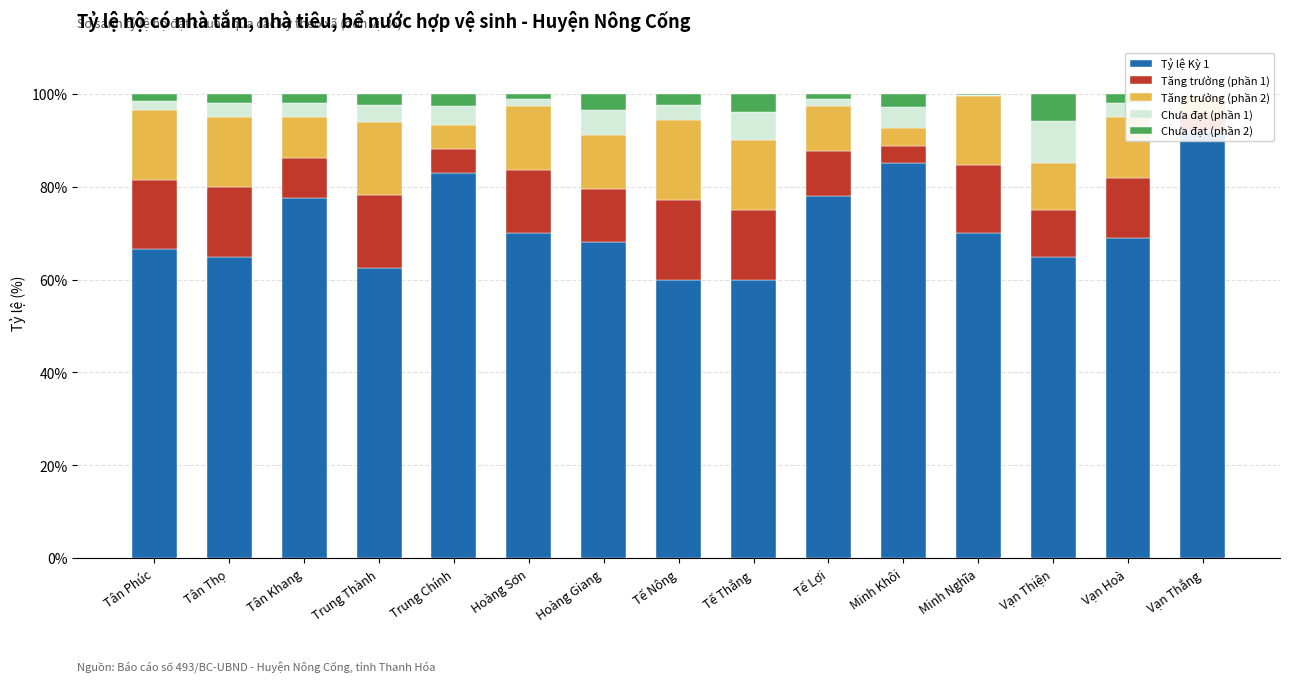

Which series changed the most between Tân Khang and Vạn Hoà?

Tỷ lệ Kỳ 1